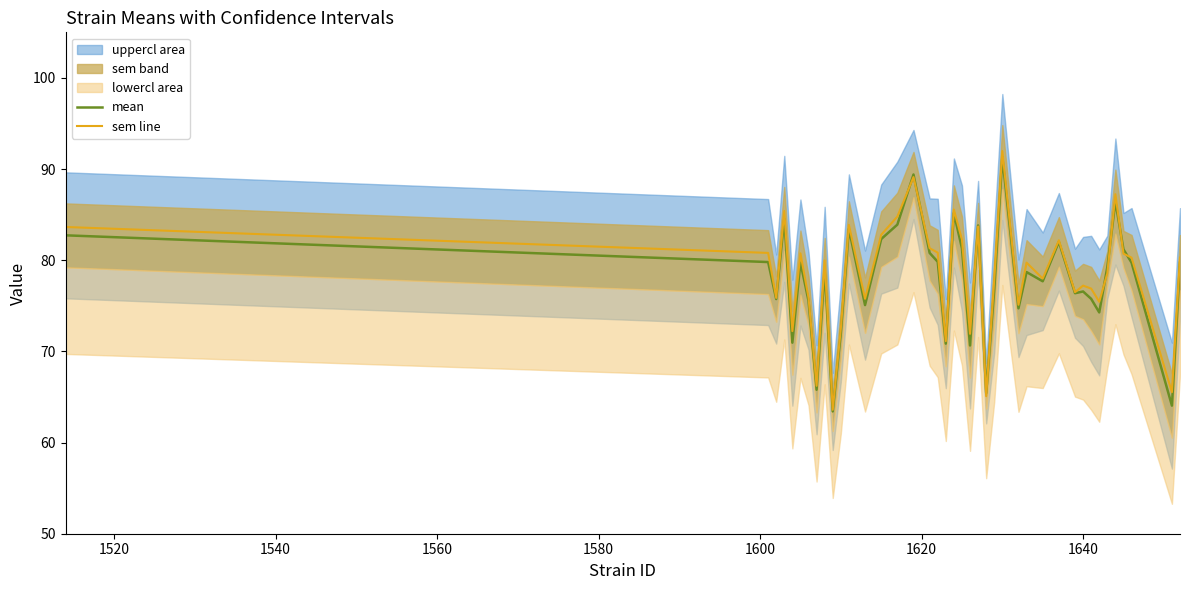

Rank the series by their maximum value, from lowest to highest.

mean, sem line